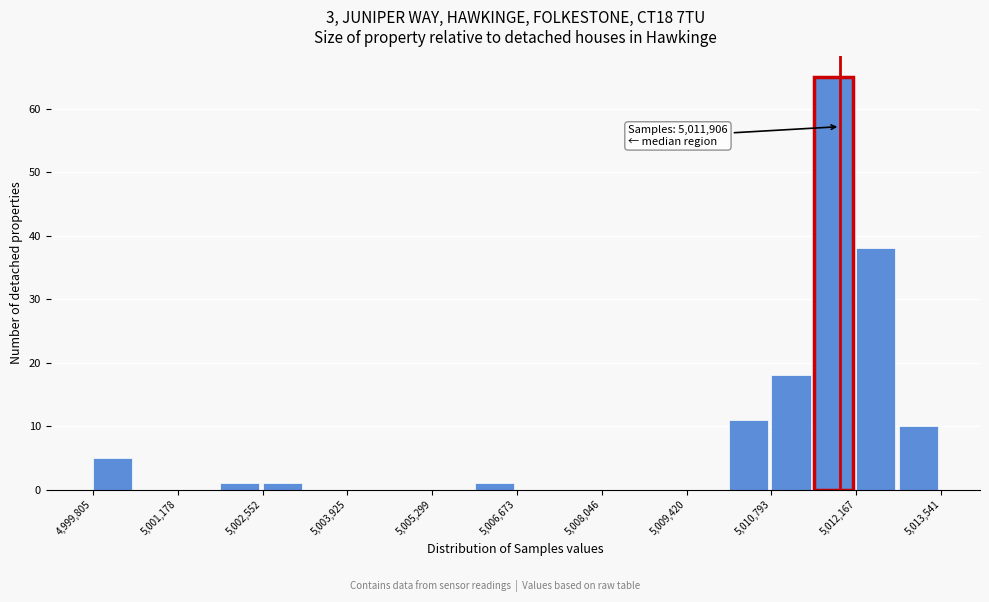

Around what value on the x-axis is the tallest bar? Give the approximate position of its centre, as read against the axis.

5011800